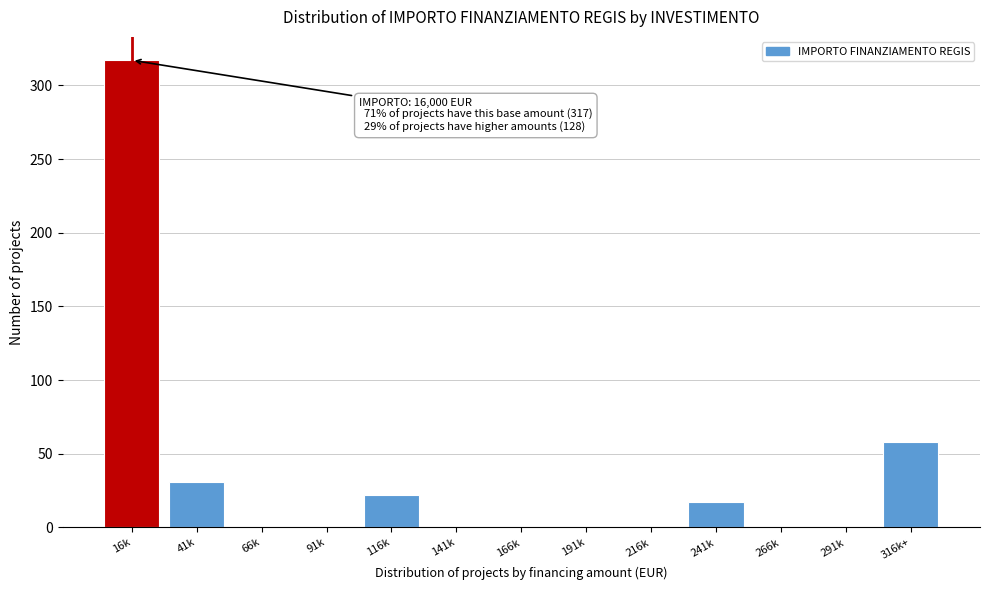

Reading left to right, extract all data points from this chart.

16k=317	41k=31	66k=0	91k=0	116k=22	141k=0	166k=0	191k=0	216k=0	241k=17	266k=0	291k=0	316k+=58